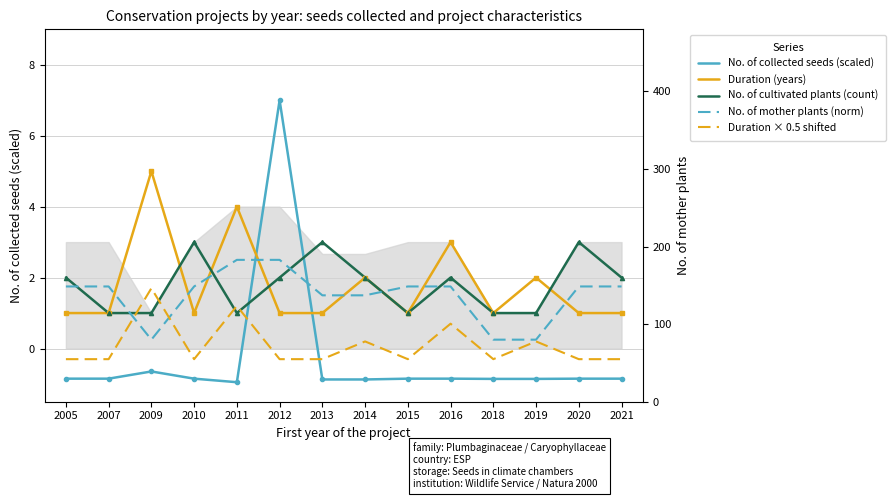

At how many categories does at least one series exceed 1?

13